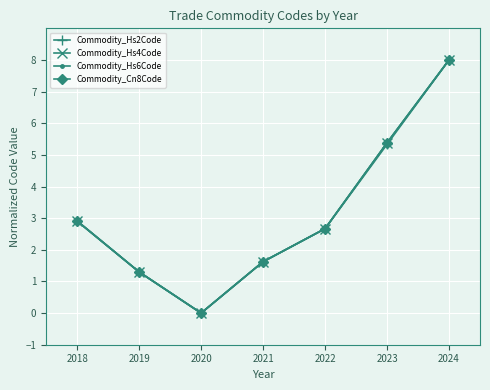

Where is the first local minimum for Commodity_Hs4Code?

2020